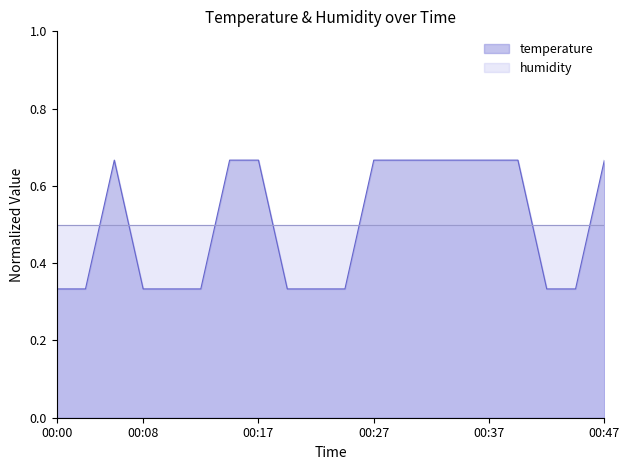

What is the average value?

0.5